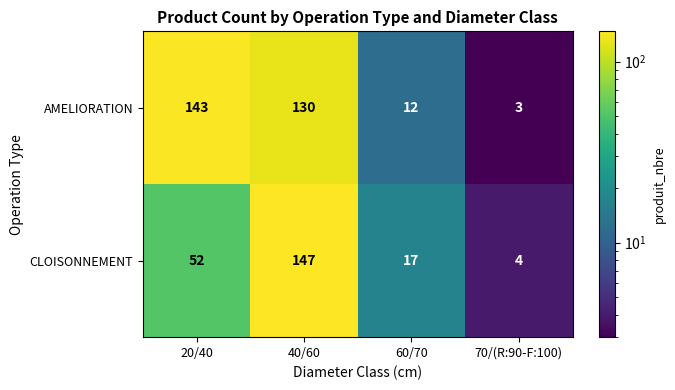

Which category has the highest value across all series?

40/60